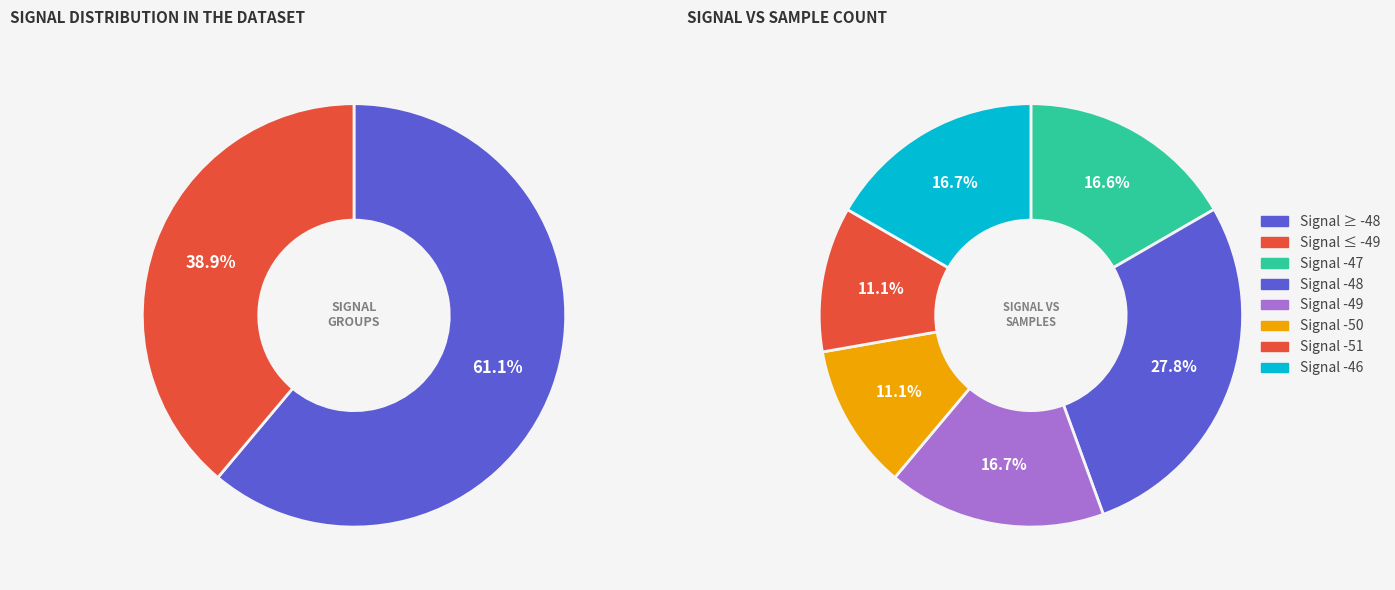

How many segments does this pie chart have?

6